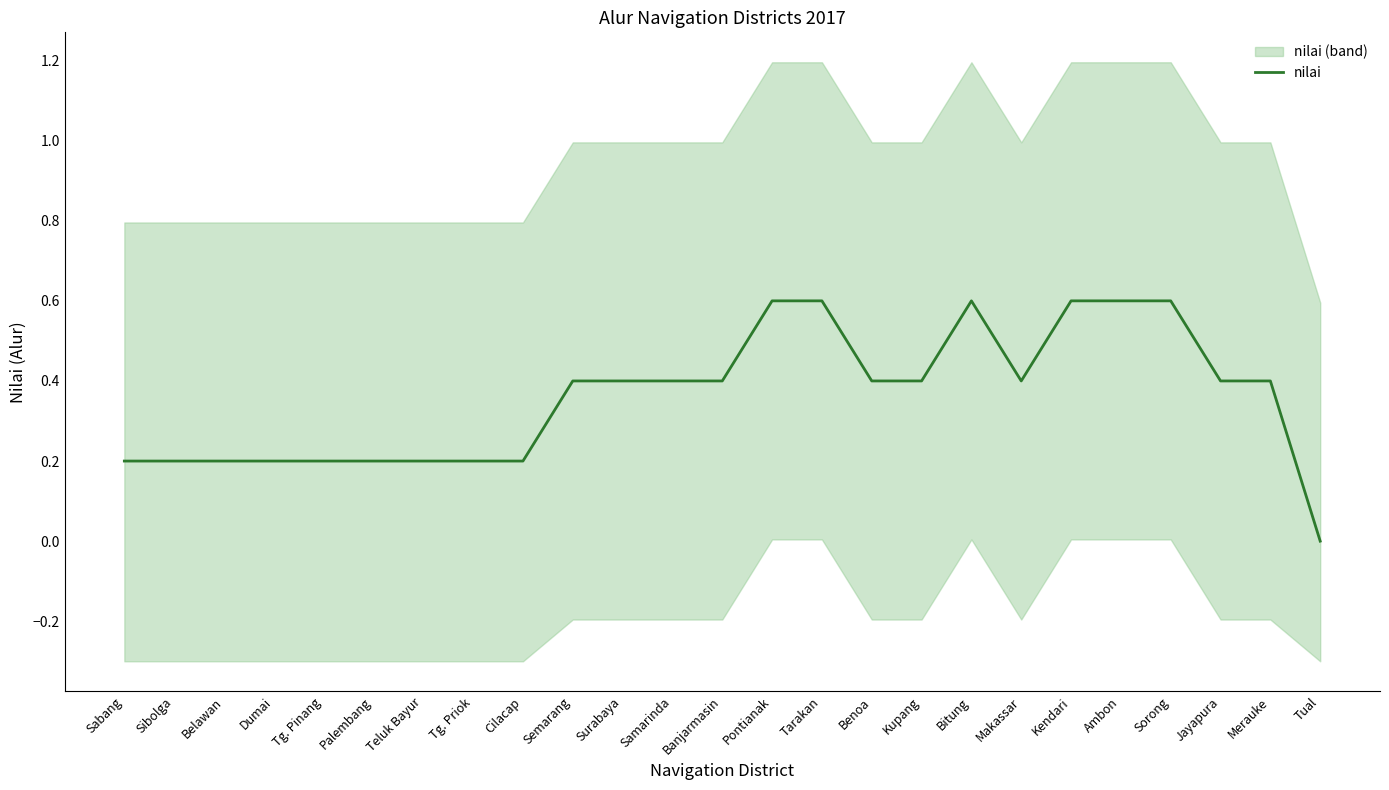

What is the label of the 13th point from the left?

Banjarmasin